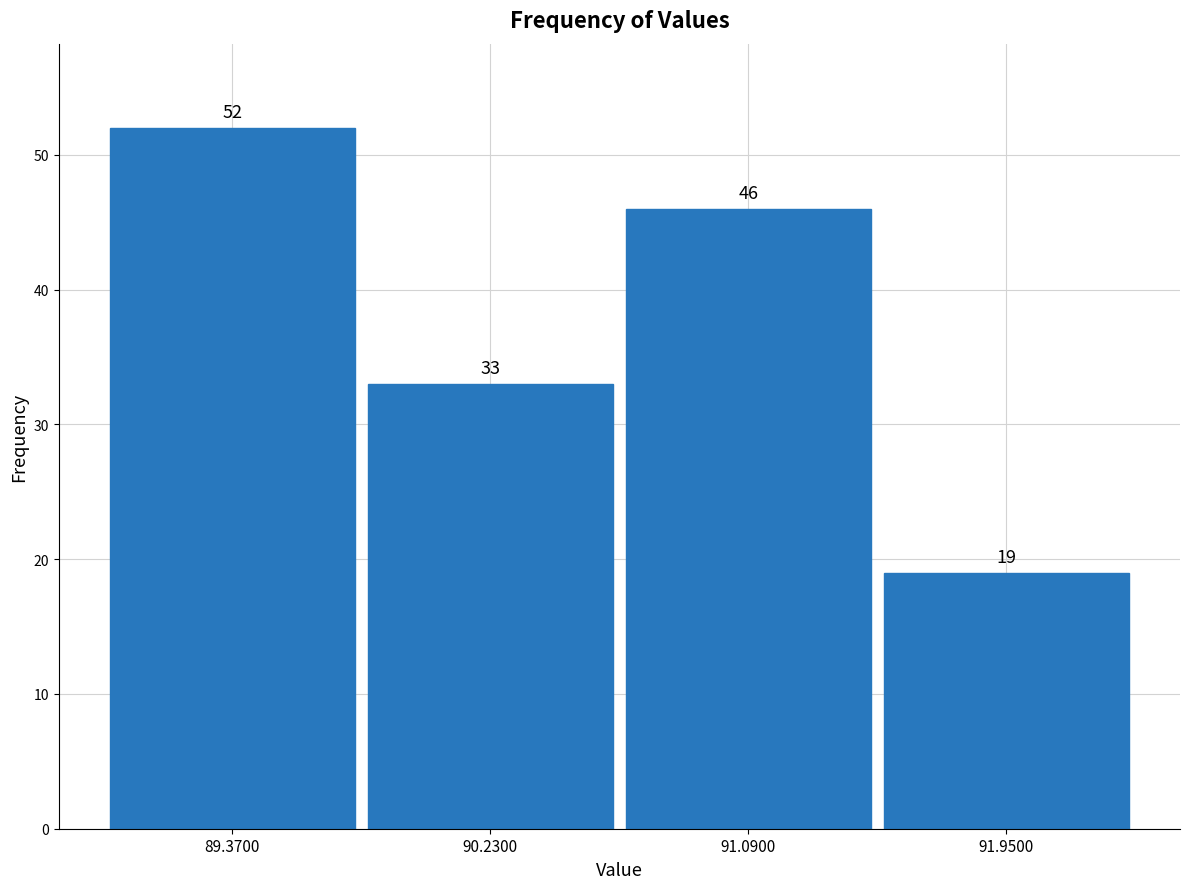

Reading left to right, transcribe this chart: for each bar, give the range it covers on the x-axis and its height. The bar edges are not printed on the chart, so give them approximately, as read against the axis.

88.94 to 89.80: 52
89.80 to 90.66: 33
90.66 to 91.52: 46
91.52 to 92.38: 19